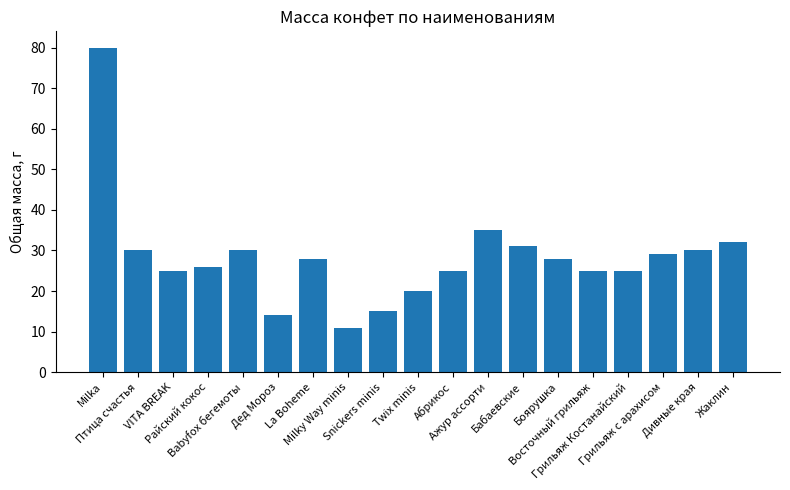

Does the chart contain any negative values?

No